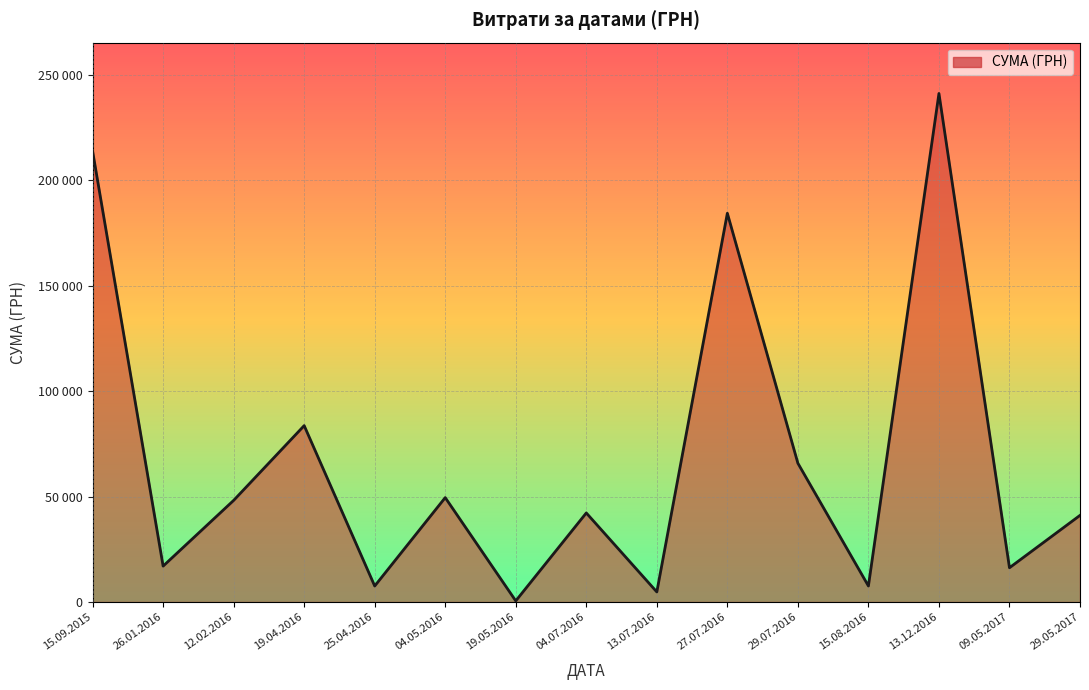

Does the chart display data point markers on the line(s)?

No